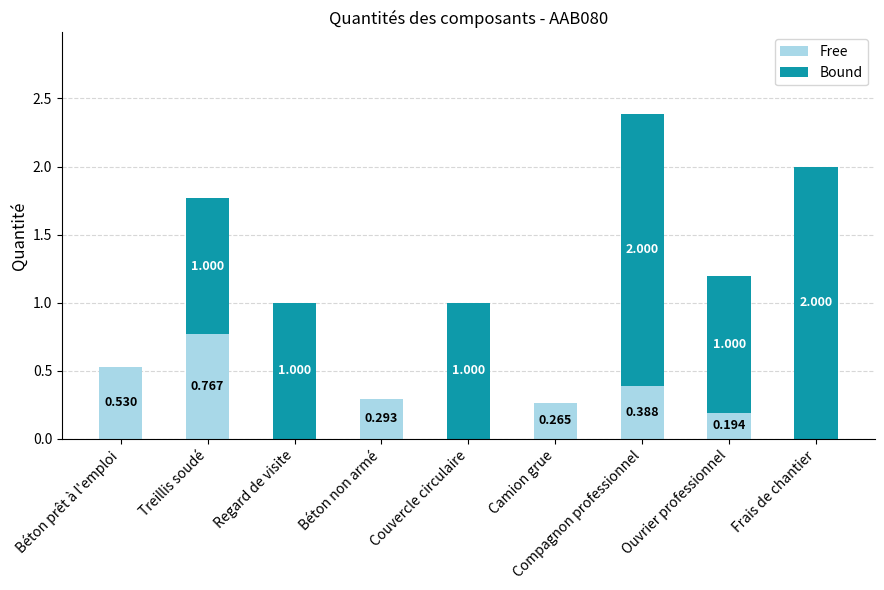

At which category is the sum across all series the highest?

Compagnon professionnel